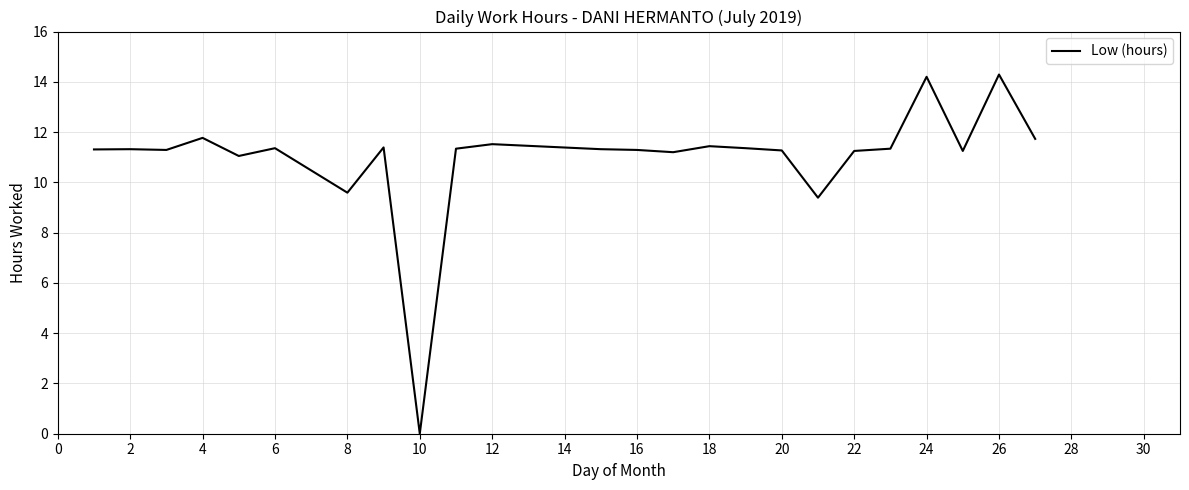

What is the greatest value displayed?

14.3